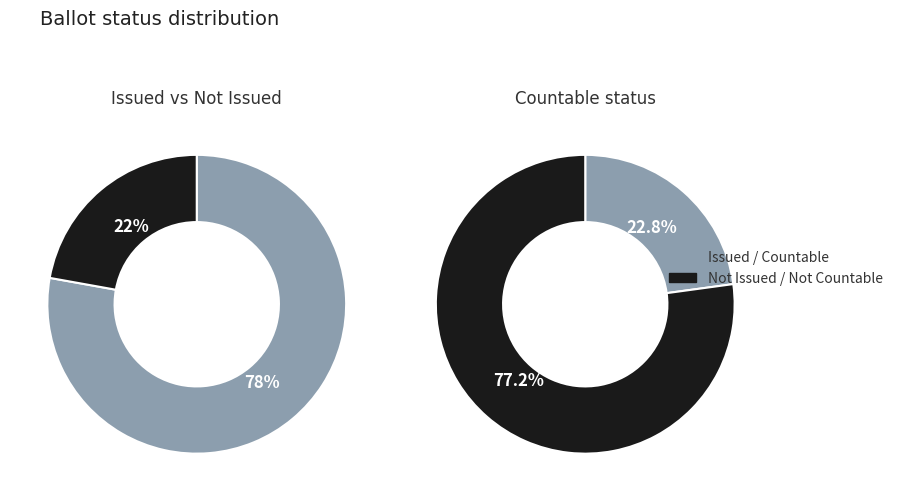

Which slice is the largest?

ISSUED